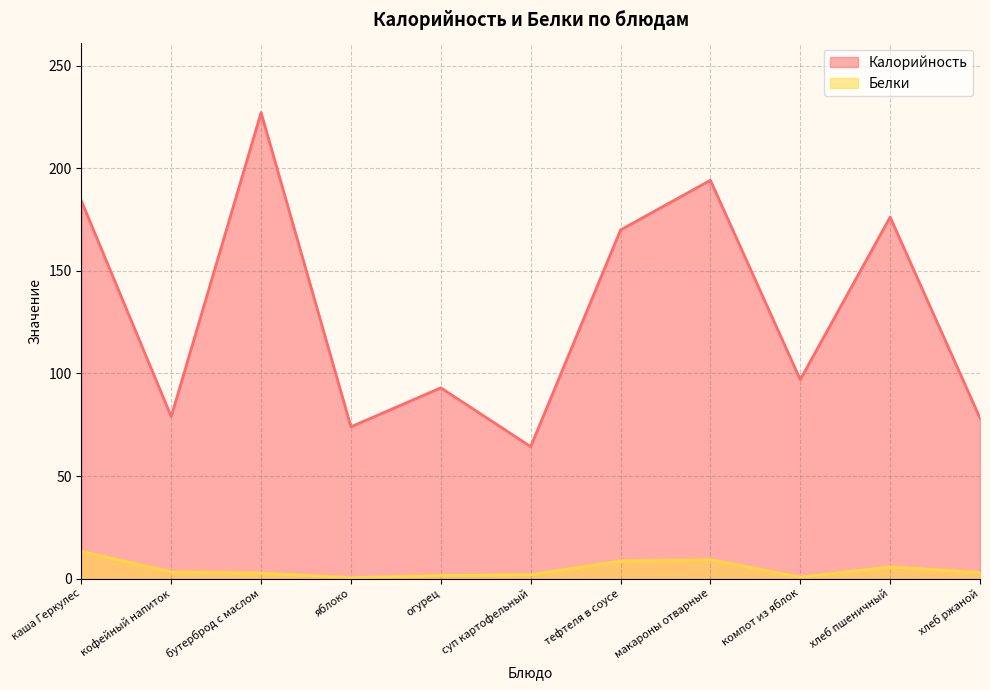

What is the label of the 3rd point from the right?

компот из яблок